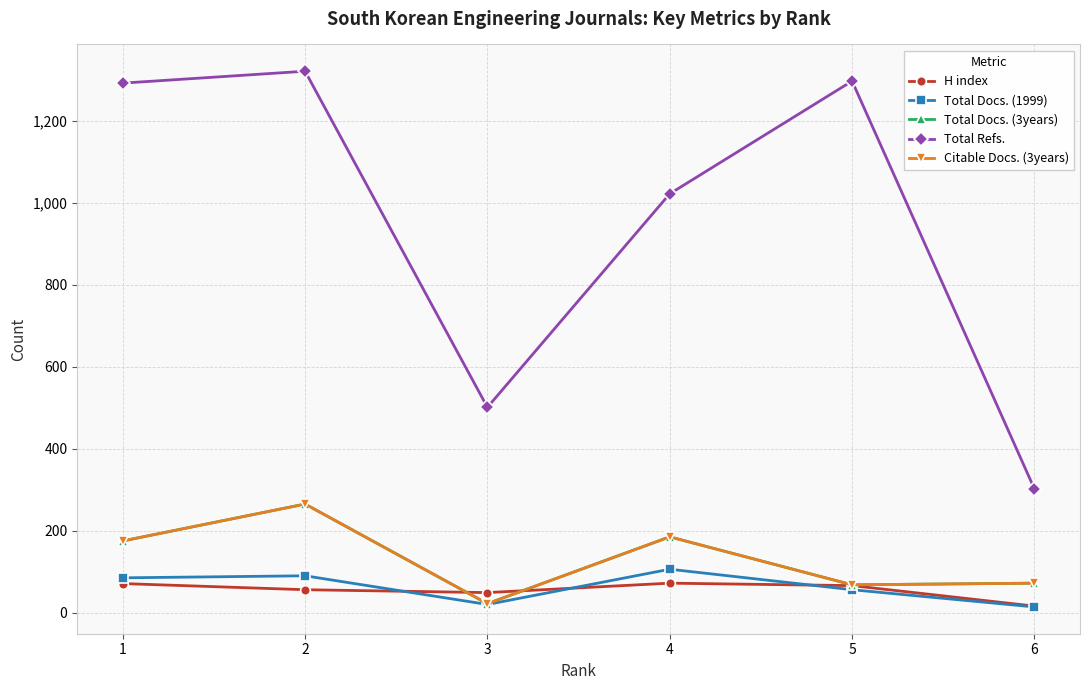

What is the greatest value displayed?

1321